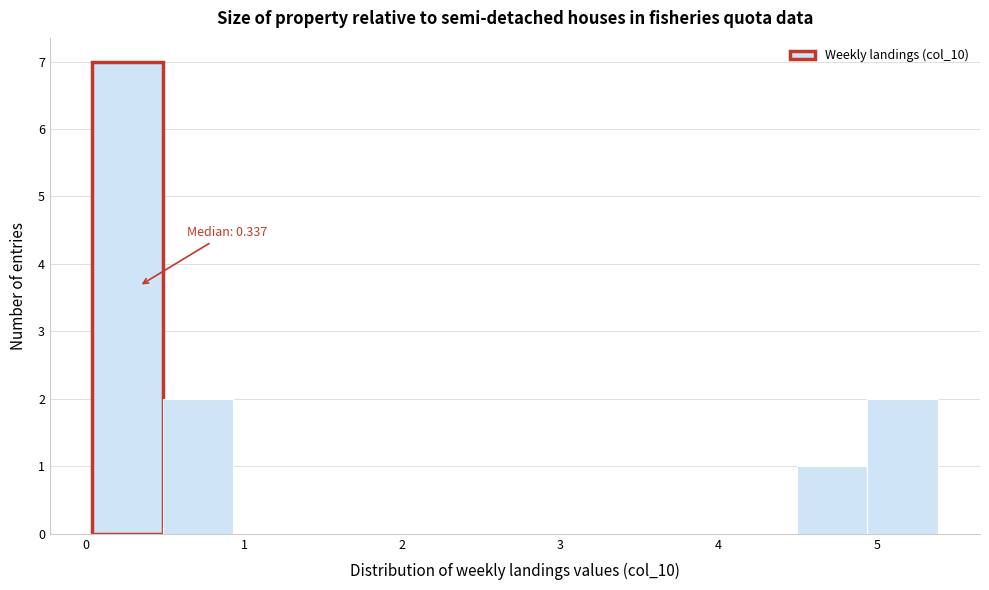

Over which range of the x-axis is the bar tallest?

0.0 to 0.5